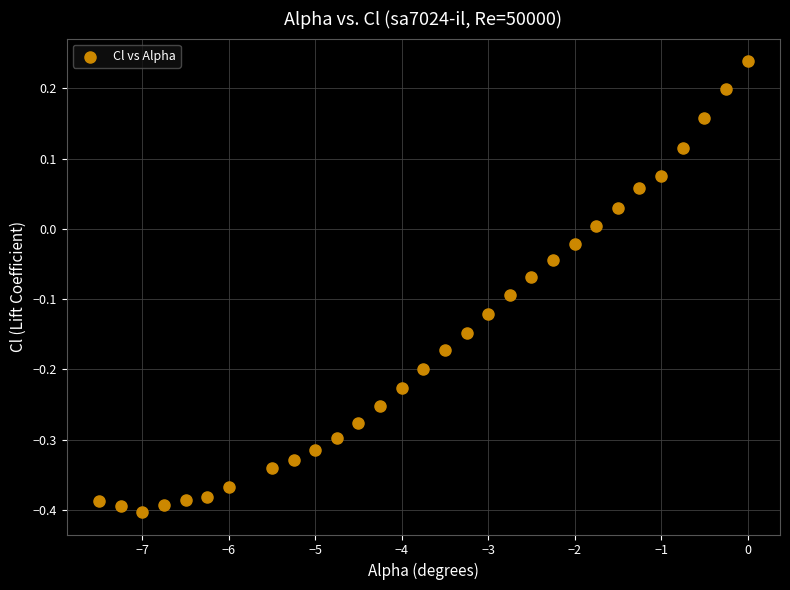

What is the range of Y values (max minus min)?

0.6